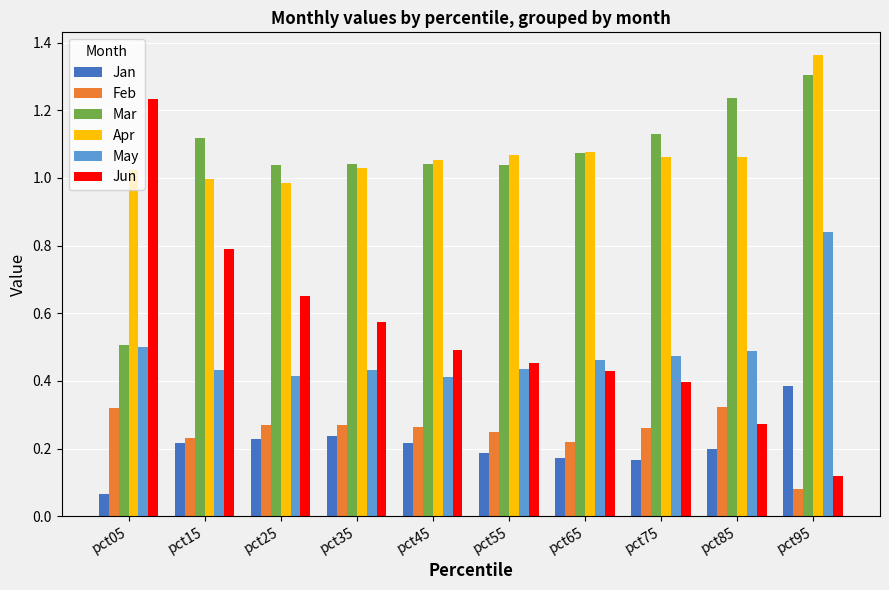

Is the value of May at pct15 greater than the value of Mar at pct15?

No